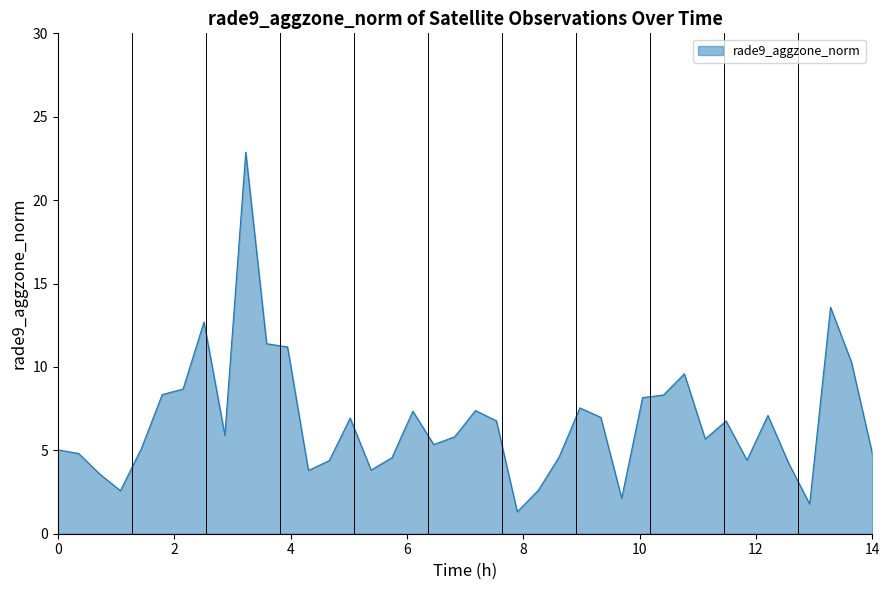

What is the smallest value displayed?

1.3